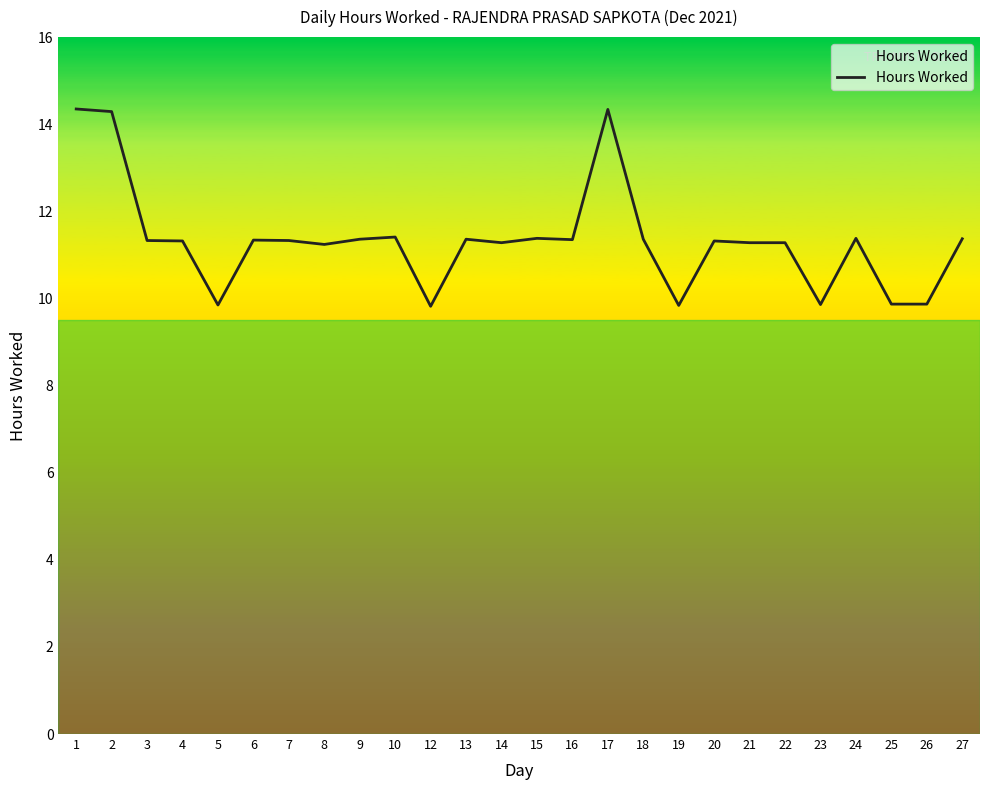

What is the ratio of the value at 18 to the value at 13?

1.0